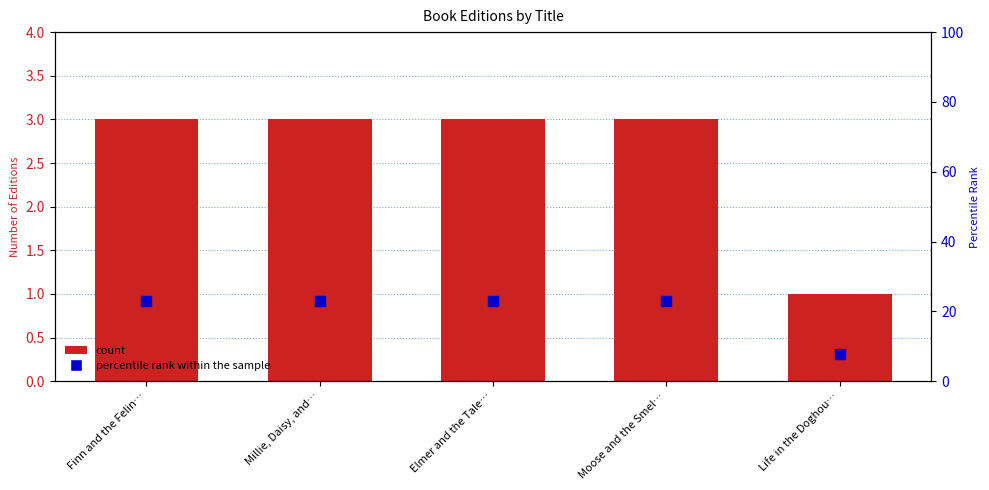

At which category is the sum across all series the highest?

Finn and the Felin…